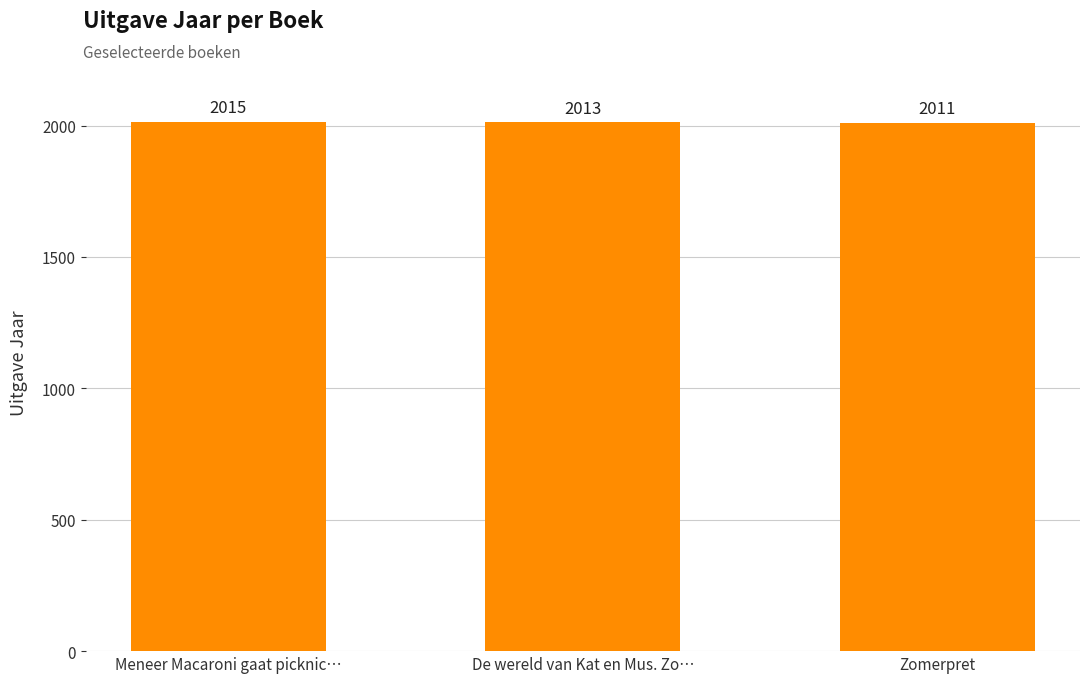

Reading left to right, transcribe all the data shown in this chart.

Meneer Macaroni gaat picknic…=2015	De wereld van Kat en Mus. Zo…=2013	Zomerpret=2011